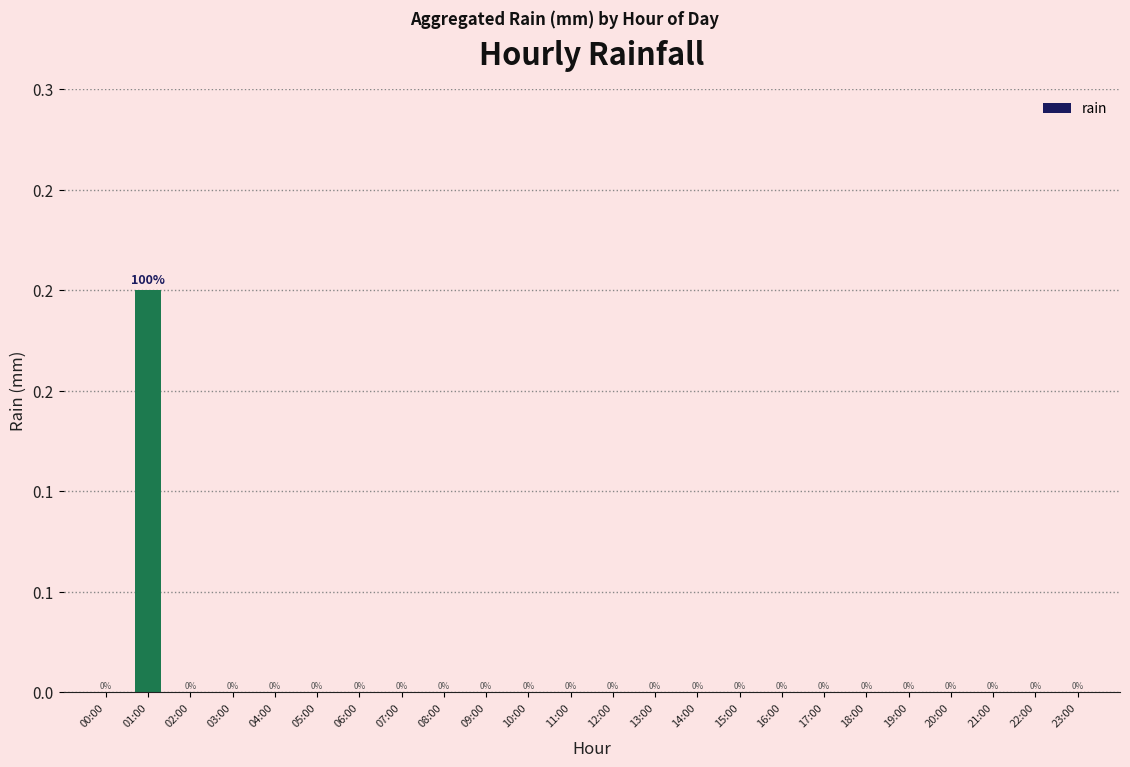

List the labels in order of value, largest first.

01:00, 00:00, 02:00, 03:00, 04:00, 05:00, 06:00, 07:00, 08:00, 09:00, 10:00, 11:00, 12:00, 13:00, 14:00, 15:00, 16:00, 17:00, 18:00, 19:00, 20:00, 21:00, 22:00, 23:00